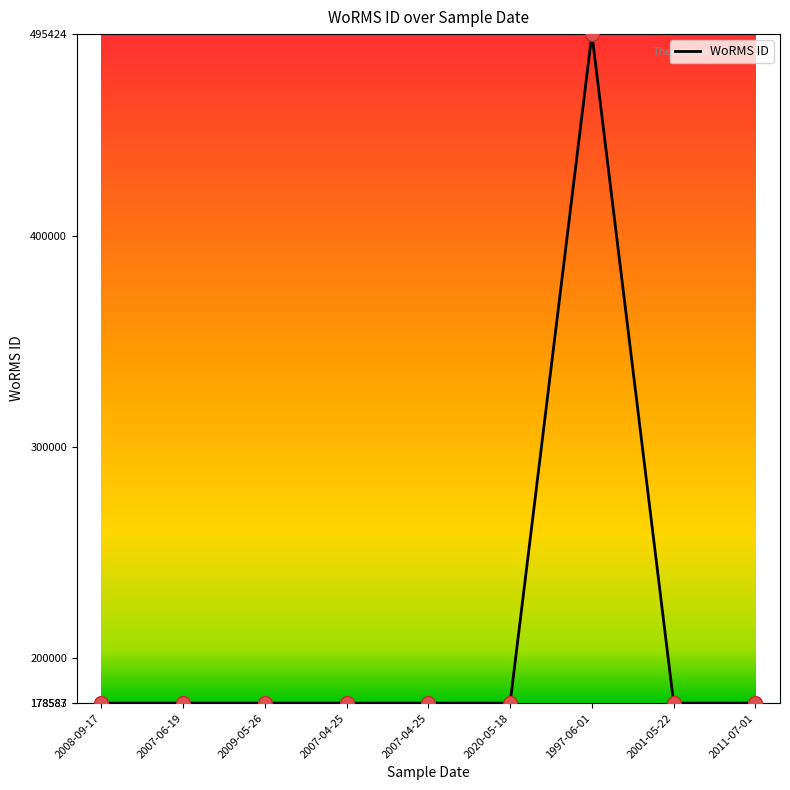

Does the chart have visible grid lines?

No